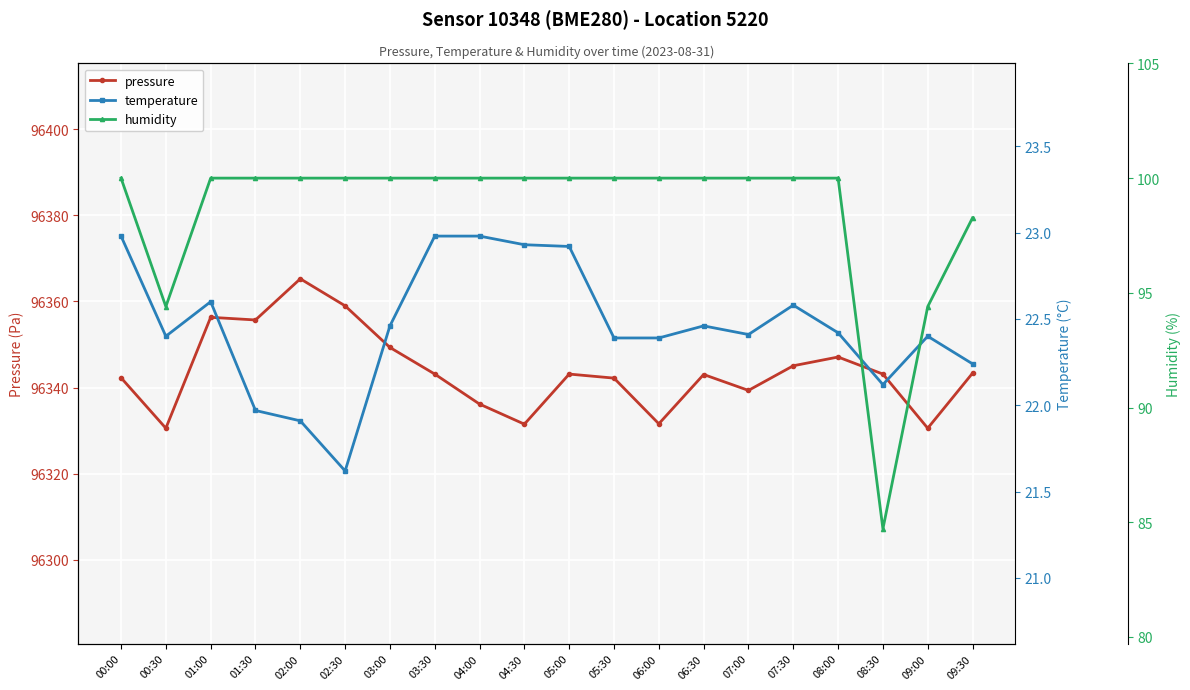

Which category has the highest value in the pressure series?

02:00